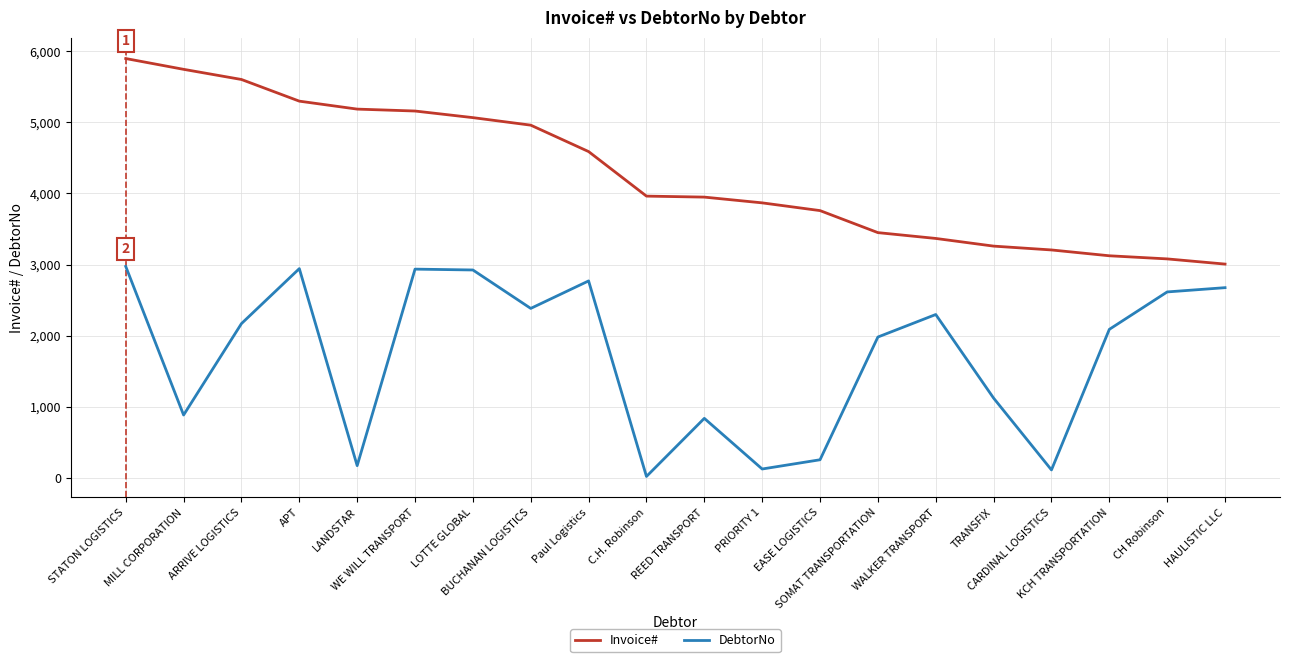

What is the difference between the maximum and minimum values in the Invoice# series?

2894